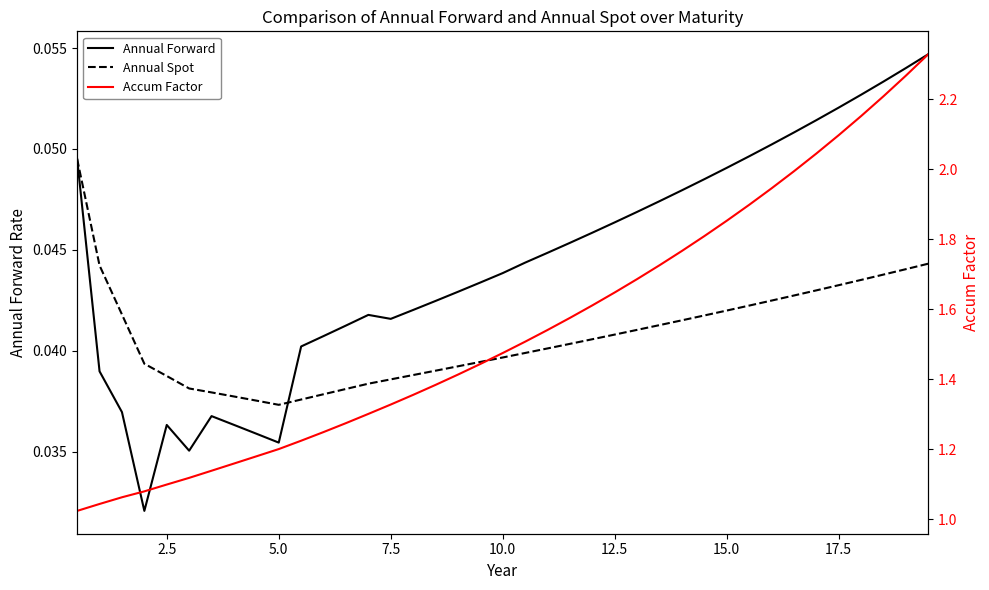

True or false: Annual Spot and Accum Factor intersect in this chart.

False